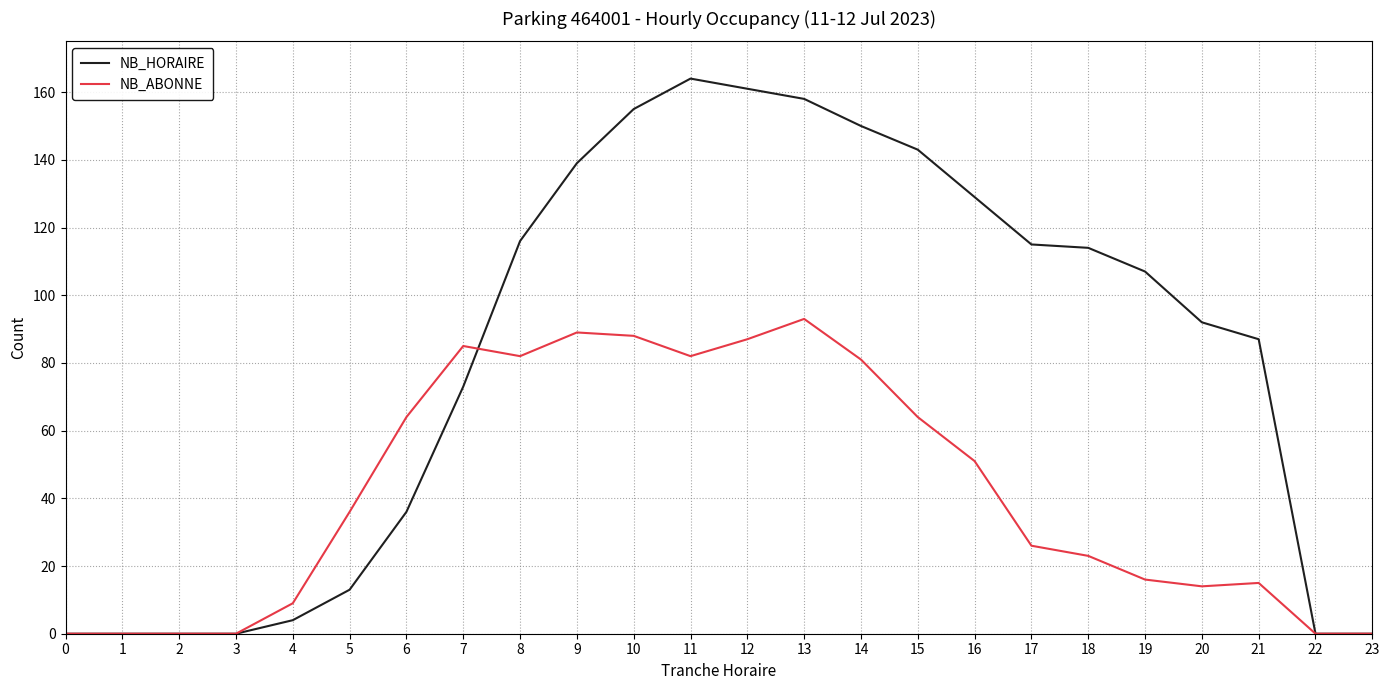

At which label is NB_ABONNE closest to 46?

16